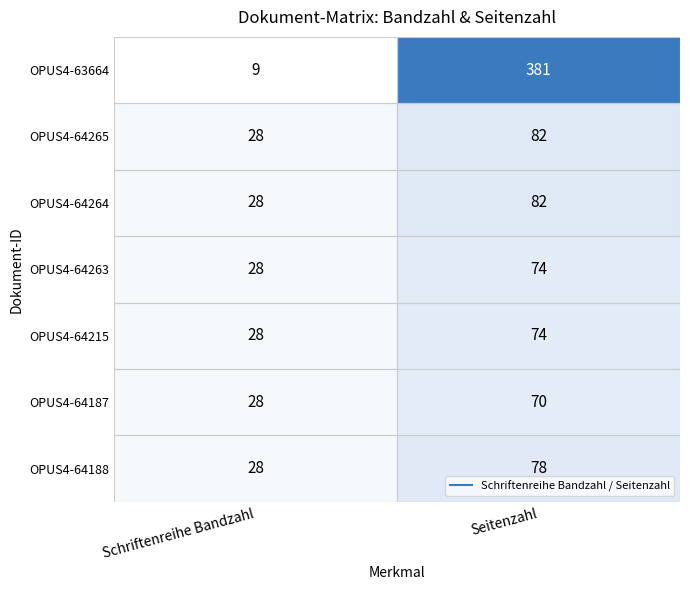

What is the average value of the OPUS4-64215 series?

51